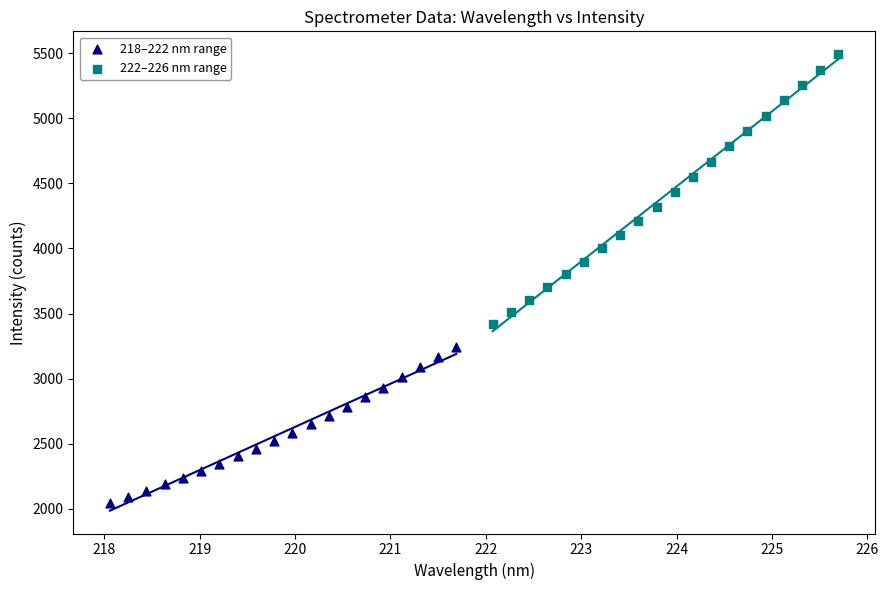

Which series contains the highest Y value?

222–226 nm range